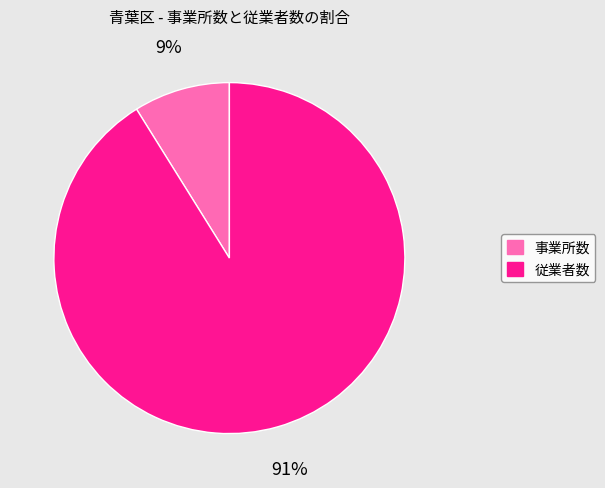

To the nearest percent, what is the difference between the 従業者数 and 事業所数 slice percentages?

82%